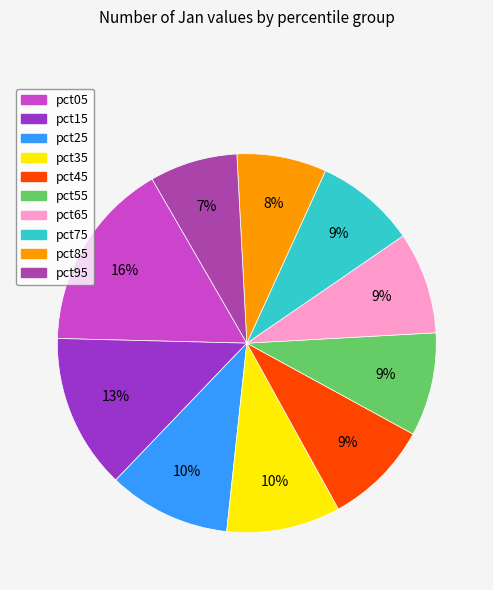

Is the sum of pct95 and pct15 greater than half?

No